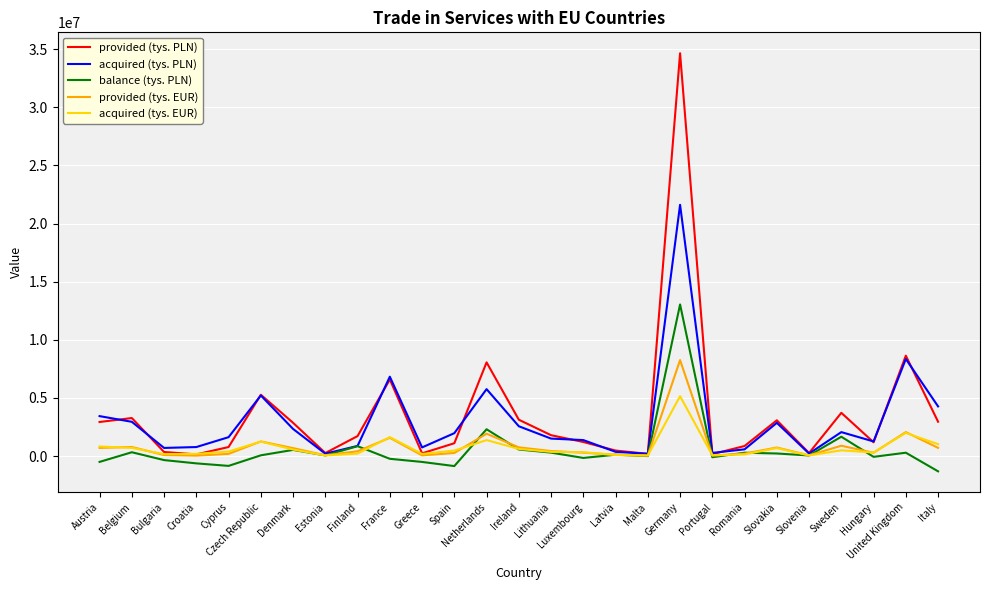

Is it true that provided (tys. PLN) equals 19654160.3 at Germany?

False